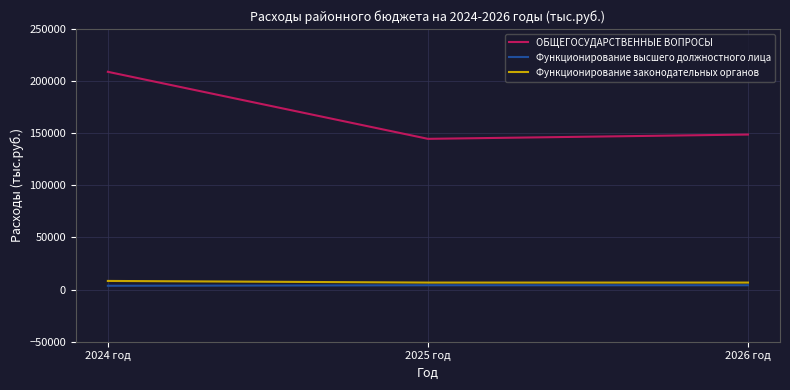

What is the maximum value for Функционирование законодательных органов?

8279.7